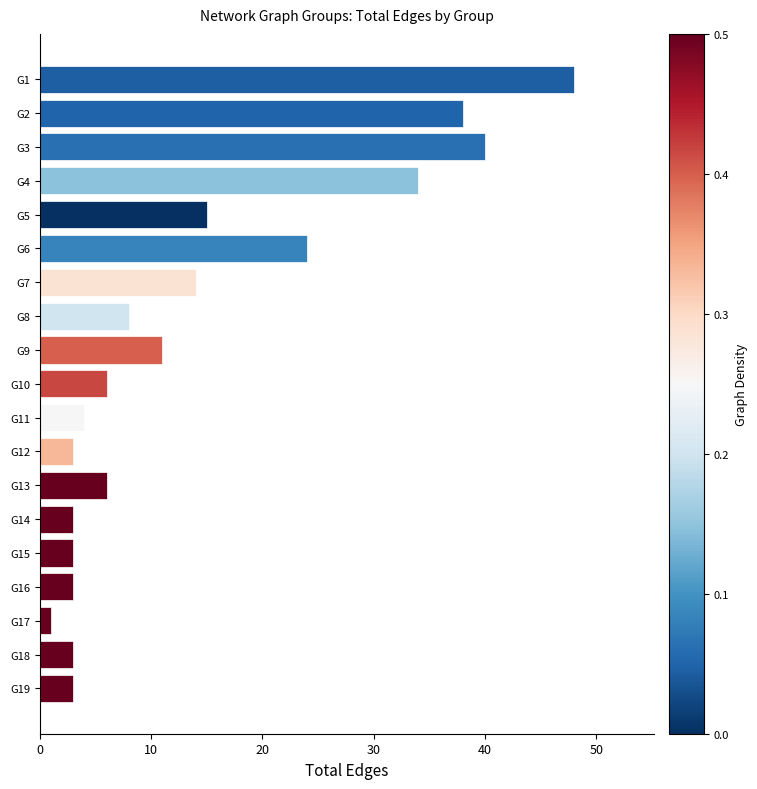

Which has a higher value, G2 or G9?

G2